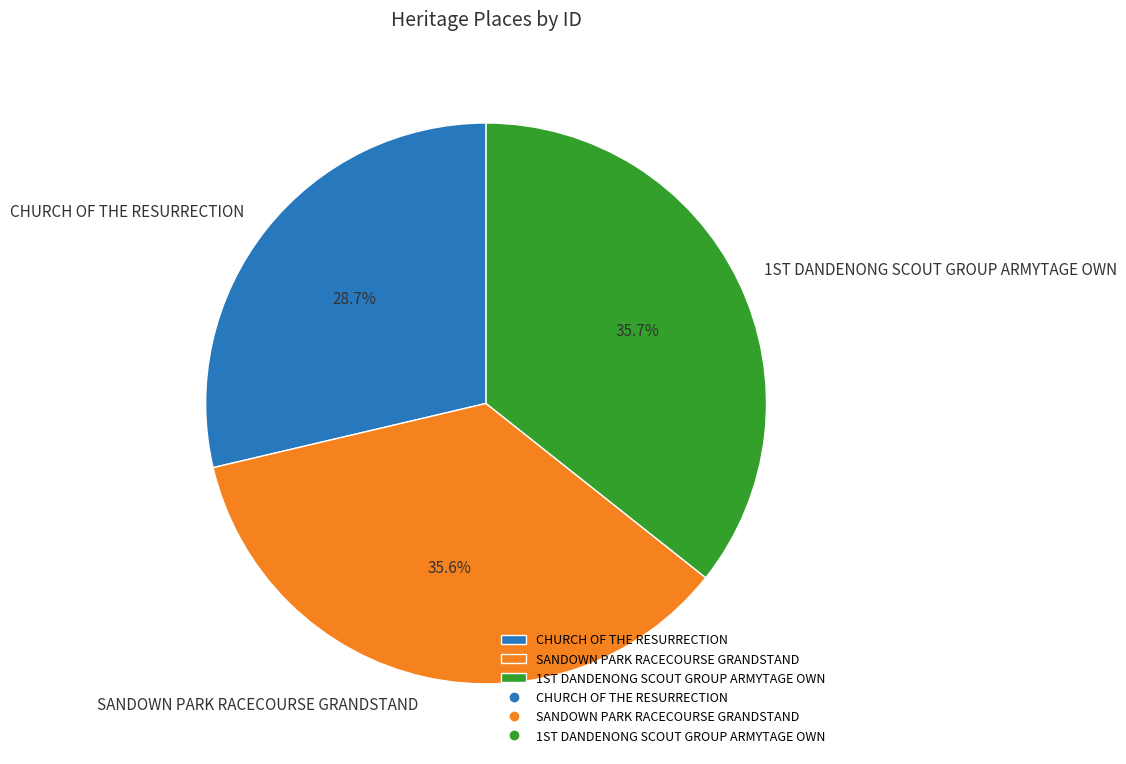

How many slices are in this pie chart?

3